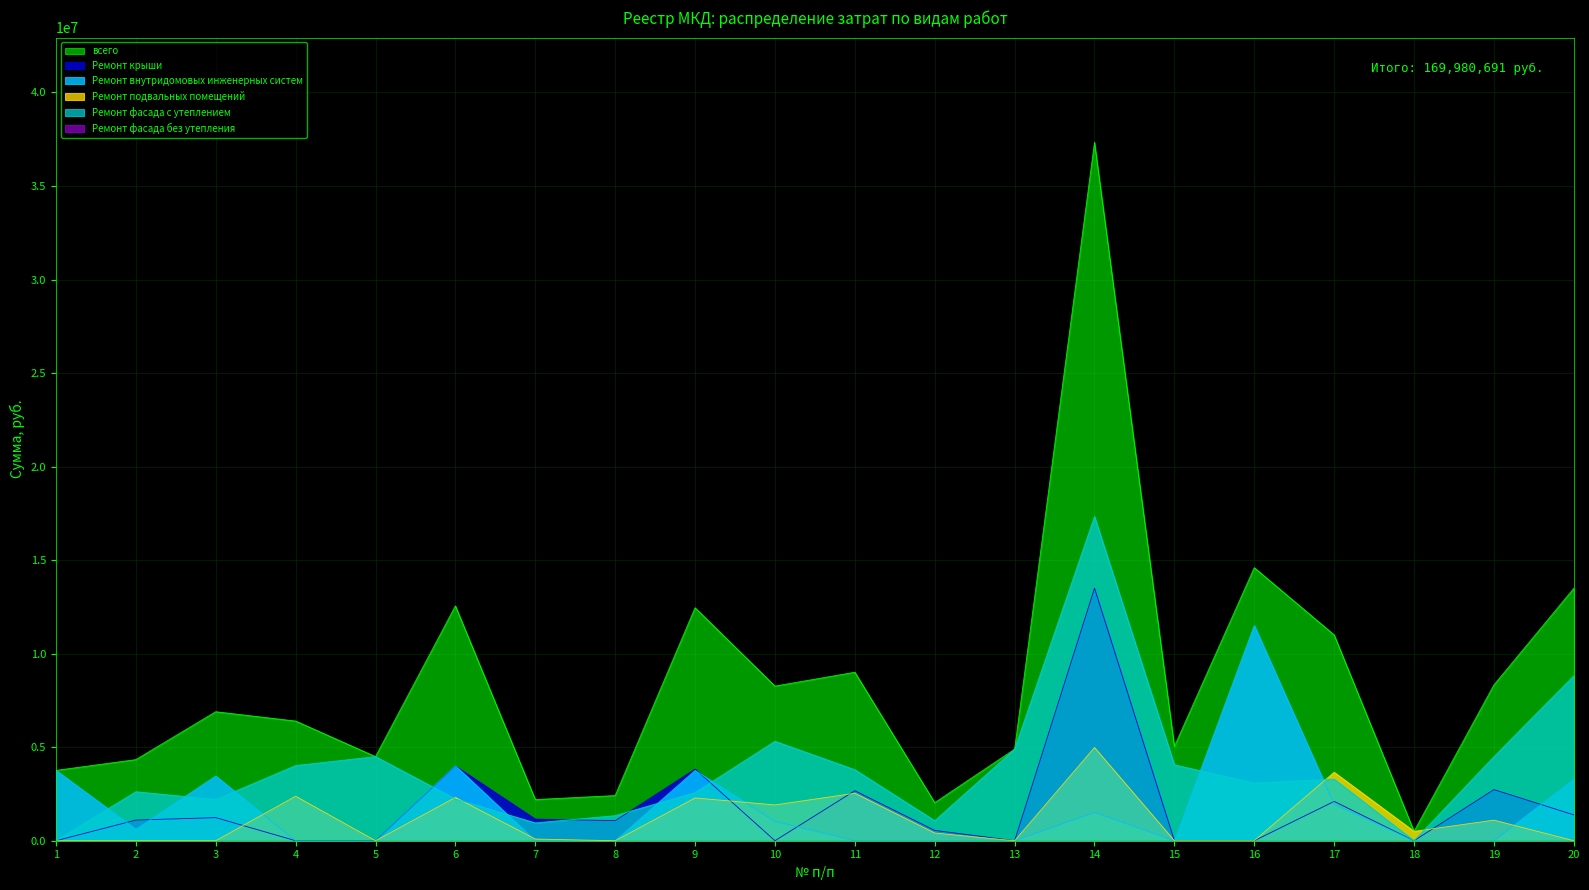

What is the highest value of the Ремонт крыши series?

13501243